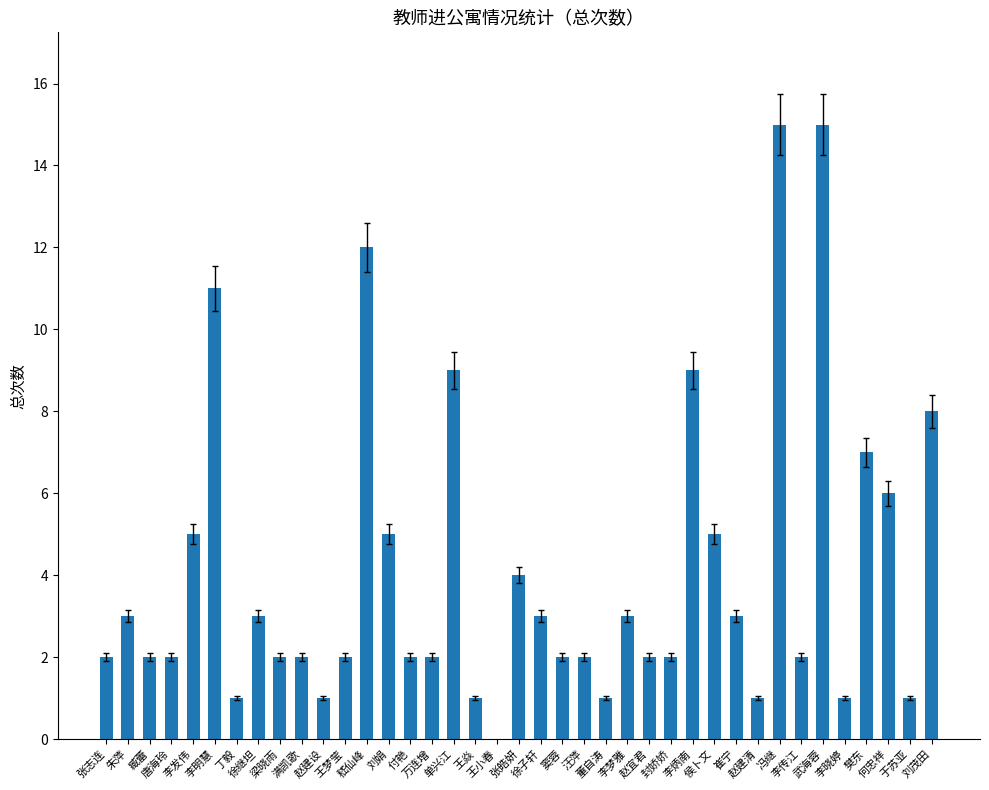

Is it true that the value at 何忠祥 is 8?

False